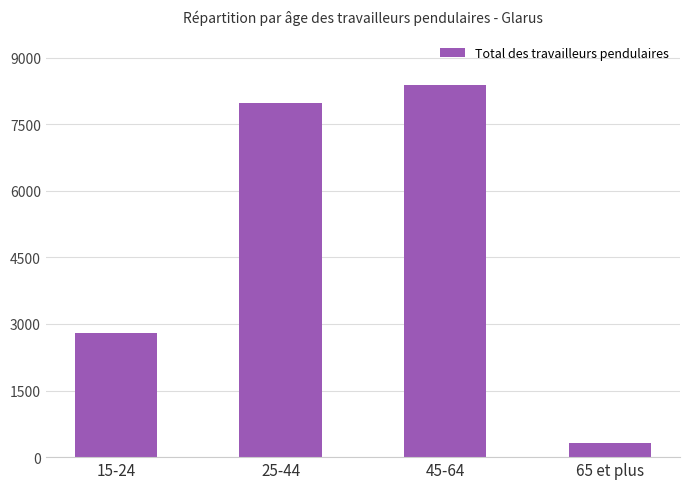

Does the chart contain any negative values?

No